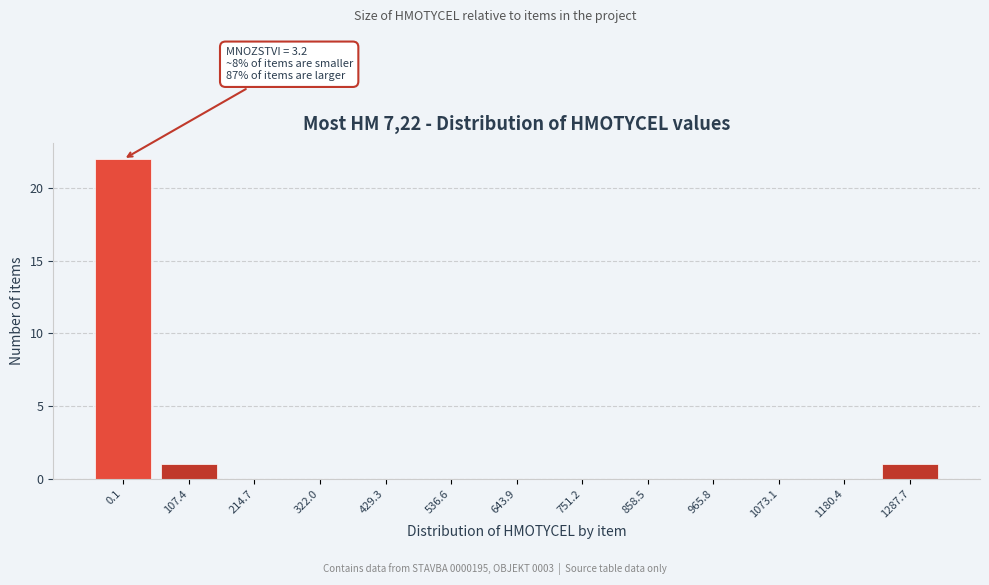

The chart shows a value of 13 at 965.8. True or false?

False